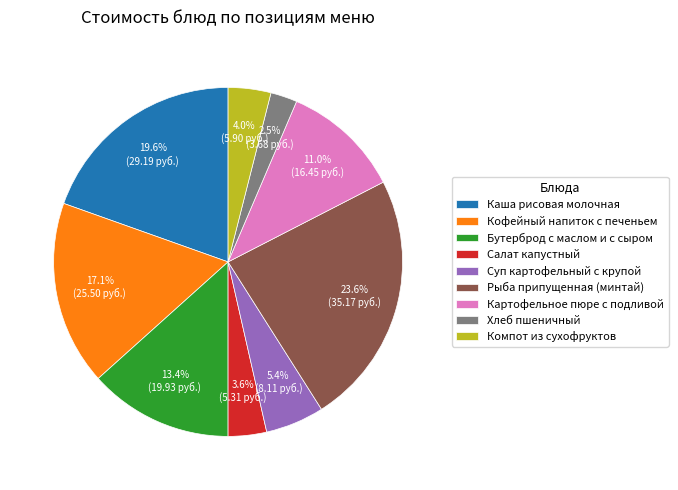

Count the number of slices in the pie.

9